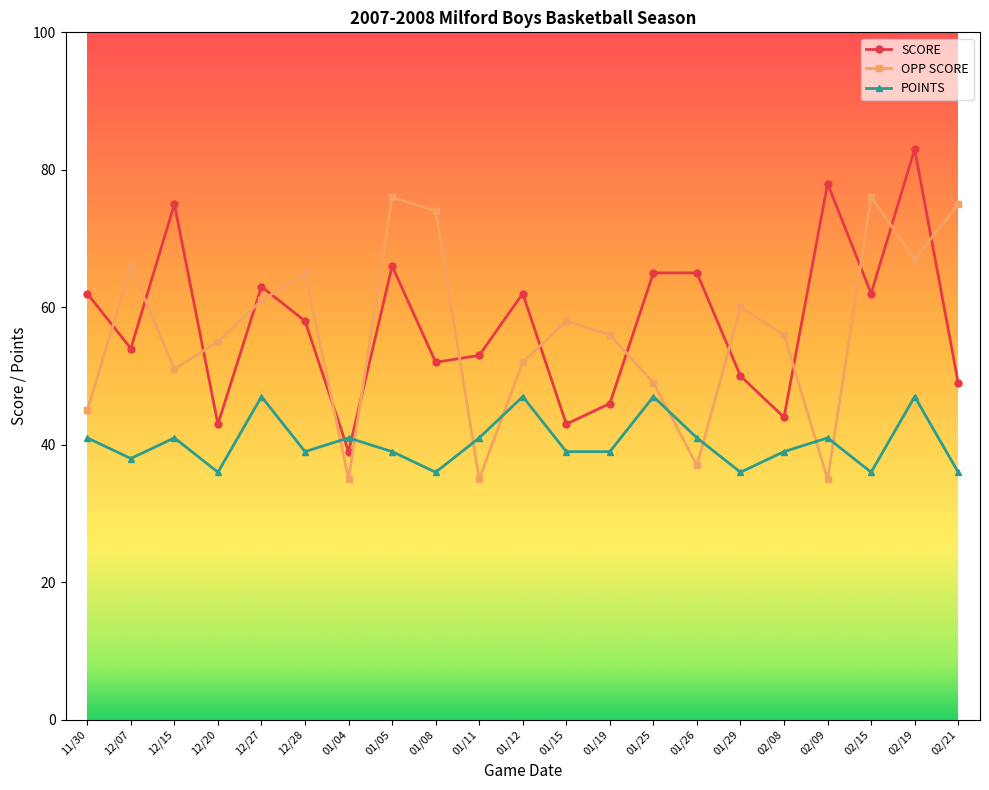

True or false: OPP SCORE has a value of 115 at 12/28.

False